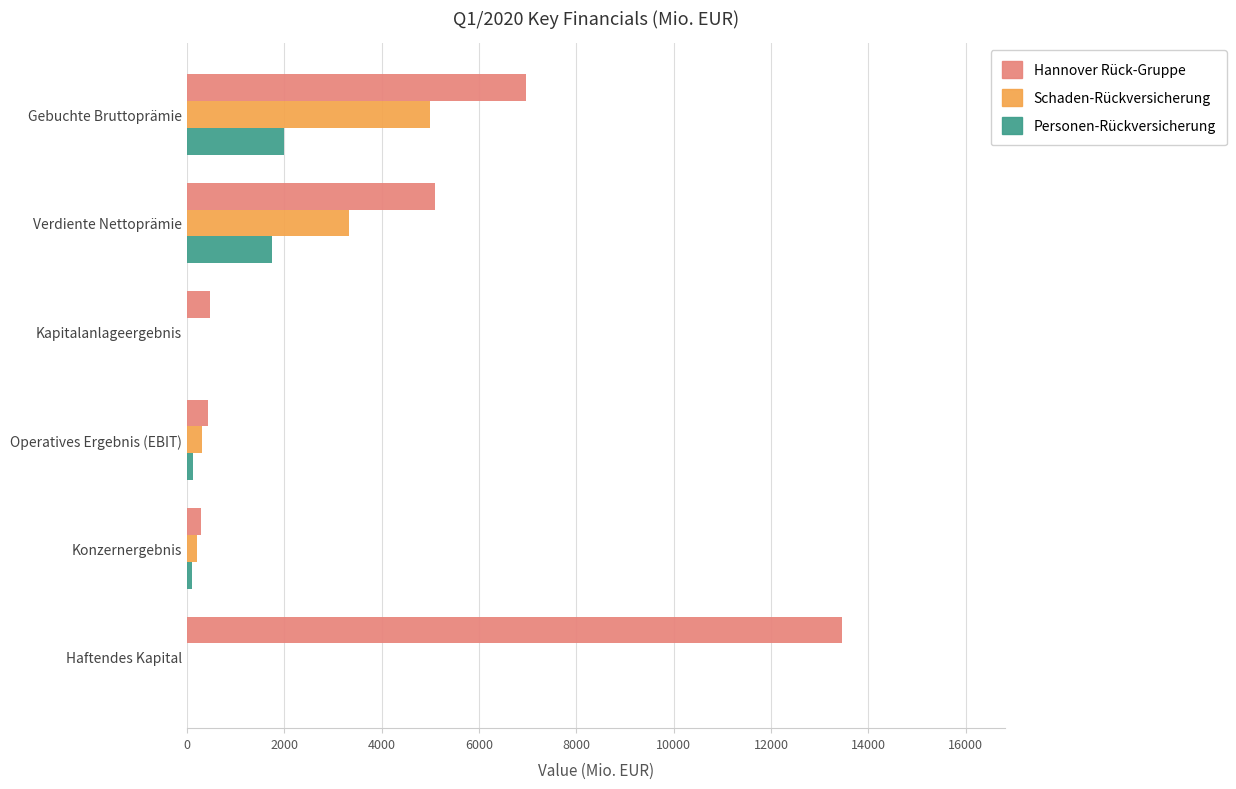

What is the sum of all Schaden-Rückversicherung values?

8836.1